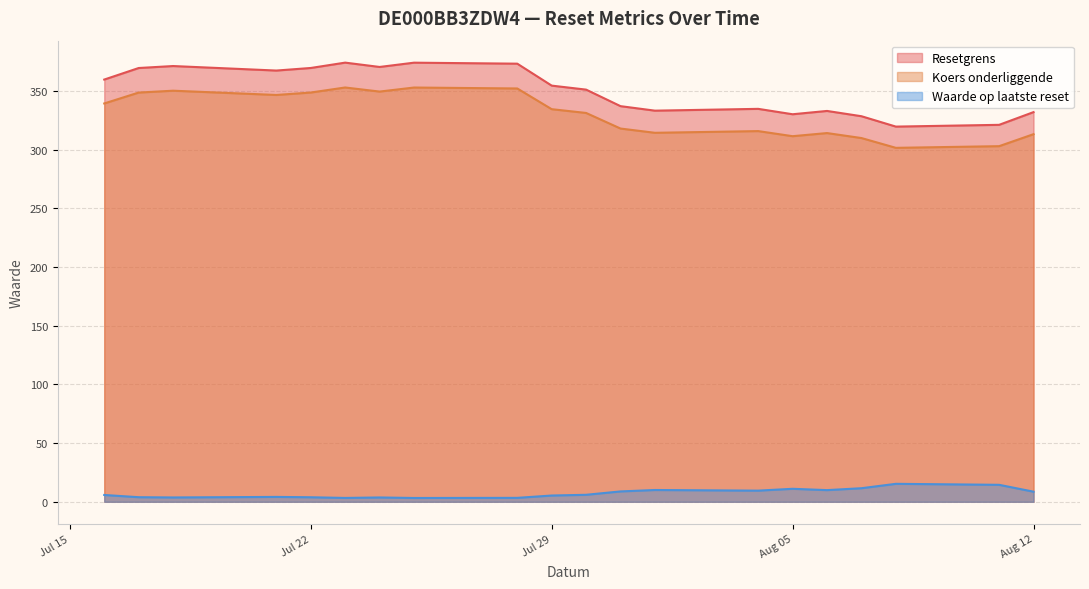

How many interior local valleys does the Koers onderliggende series have?

5